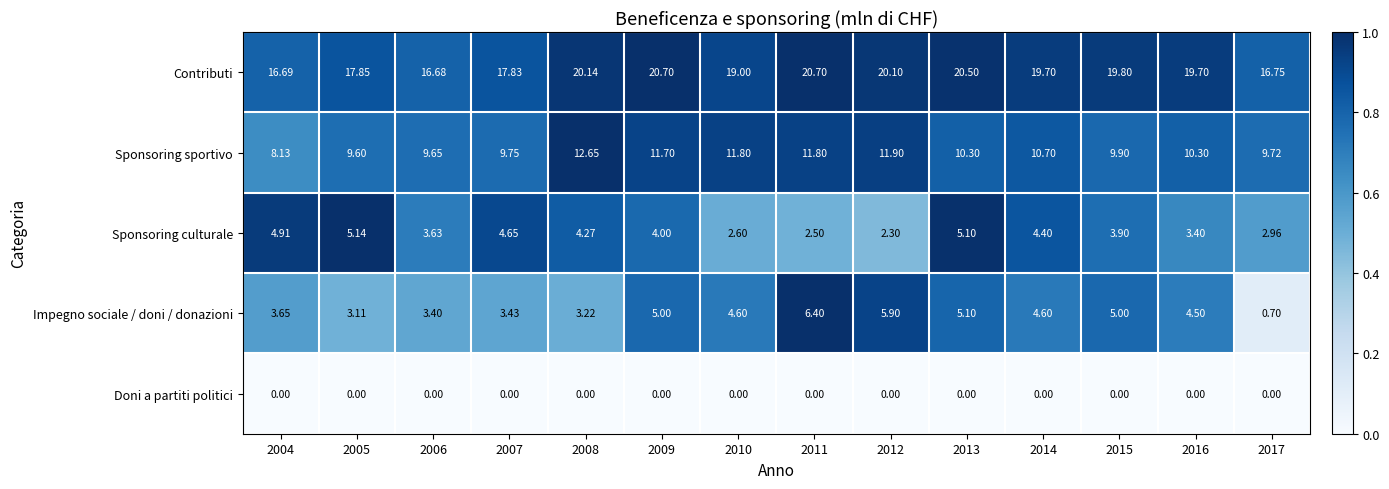

Which series changed the most between 2010 and 2011?

Impegno sociale / doni / donazioni